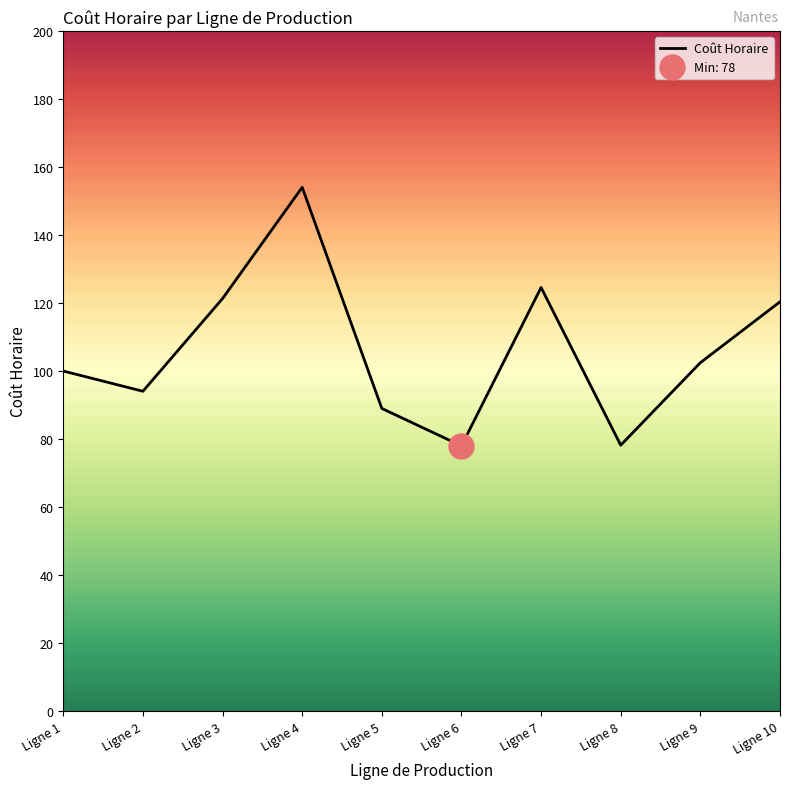

What is the sum of all values?

1061.9